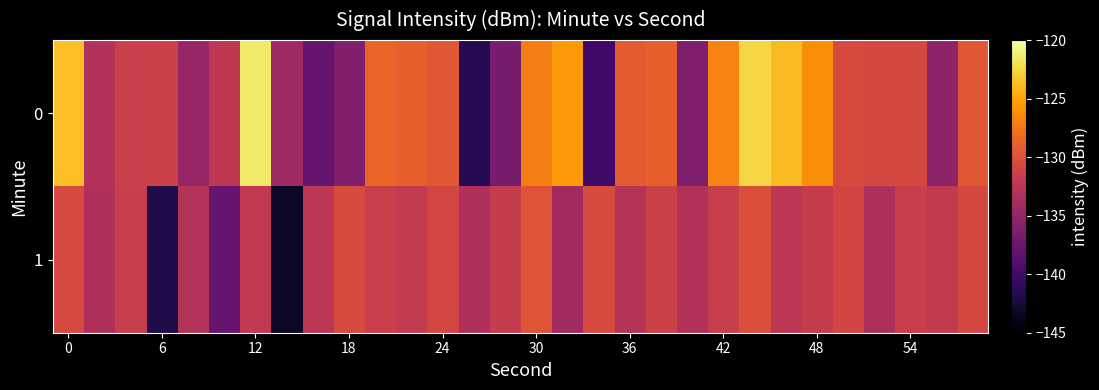

At which category is the sum across all series the highest?

22